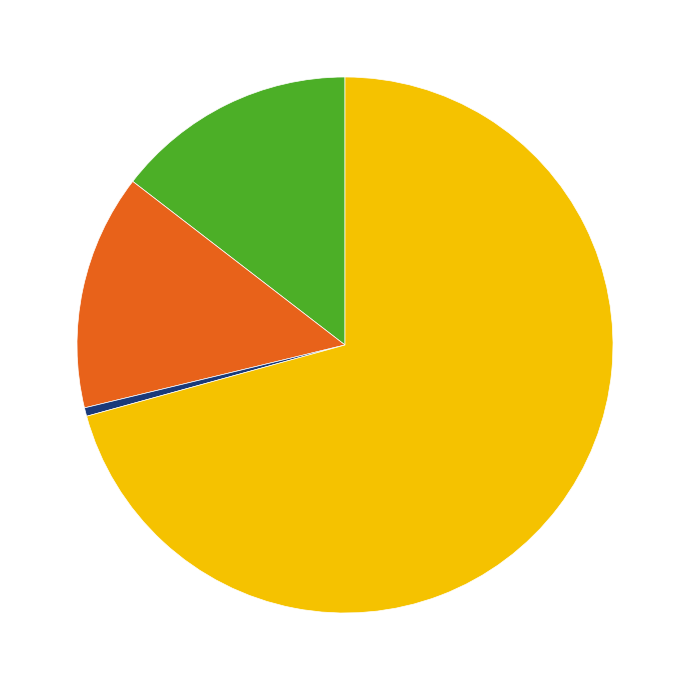

Count the number of slices in the pie.

4